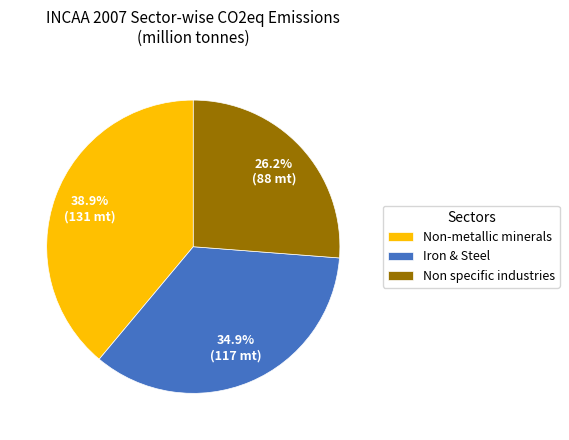

Rank the categories by value from highest to lowest.

Non-metallic minerals, Iron & Steel, Non specific industries